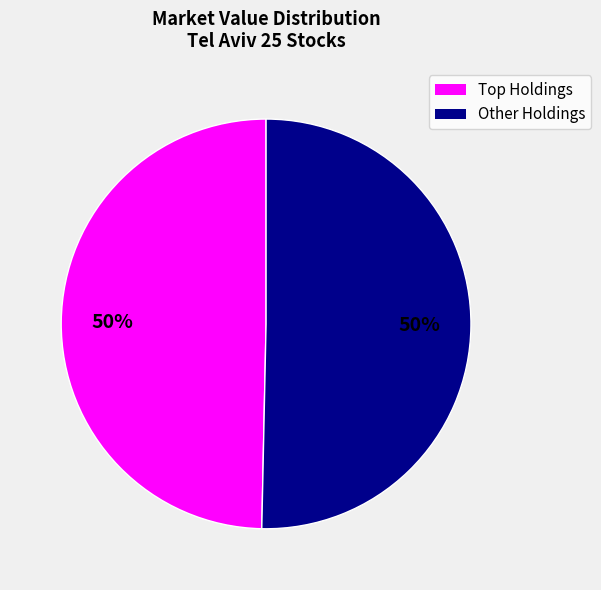

To the nearest percent, what is the average slice percentage?

50%